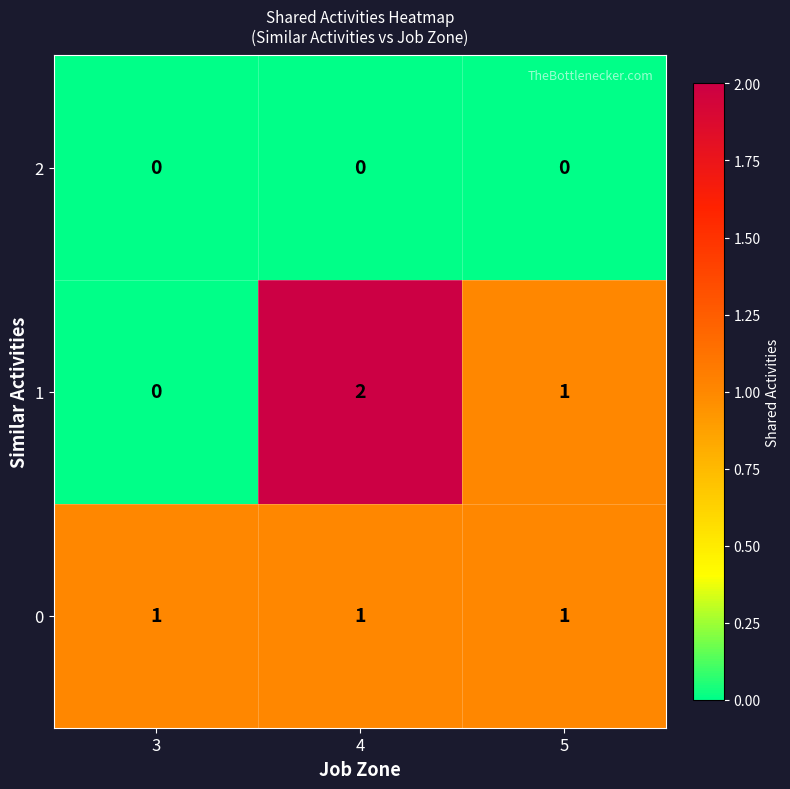

Where is 1 nearest to the value 1?

5